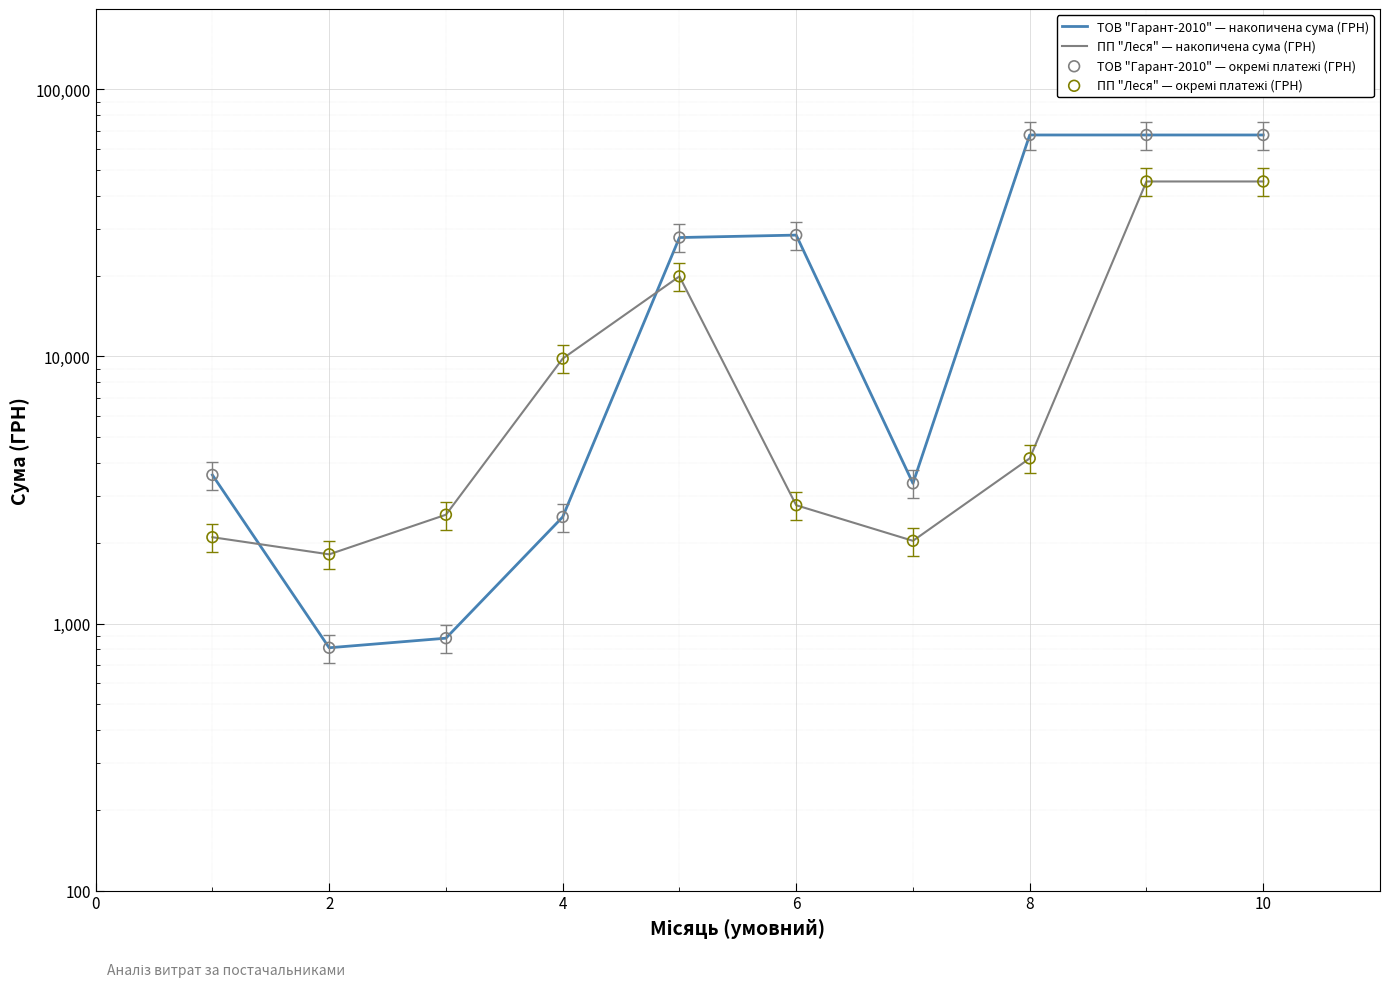

Is the value of ПП "Леся" — накопичена сума (ГРН) at 4 greater than the value of ТОВ "Гарант-2010" — окремі платежі (ГРН) at 6?

No